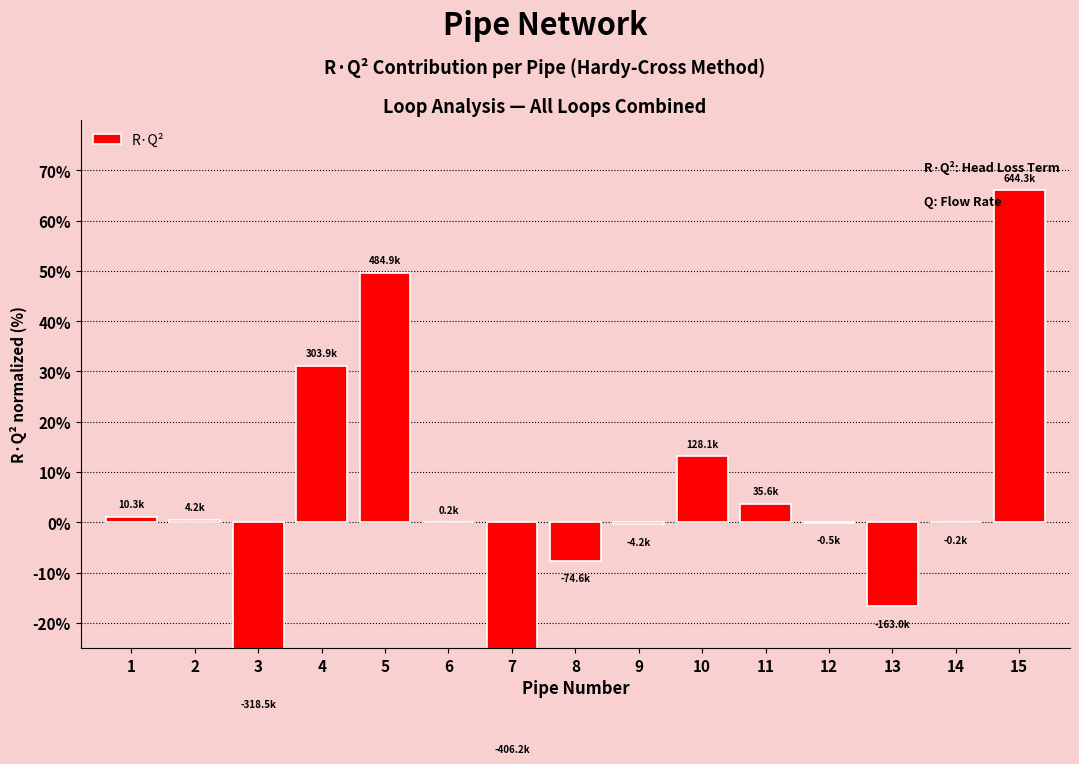

Reading left to right, what are all the values shown in this chart?

1=1.1	2=0.4	3=-32.6	4=31.1	5=49.7	6=0.0	7=-41.6	8=-7.6	9=-0.4	10=13.1	11=3.6	12=-0.1	13=-16.7	14=-0.0	15=66.0